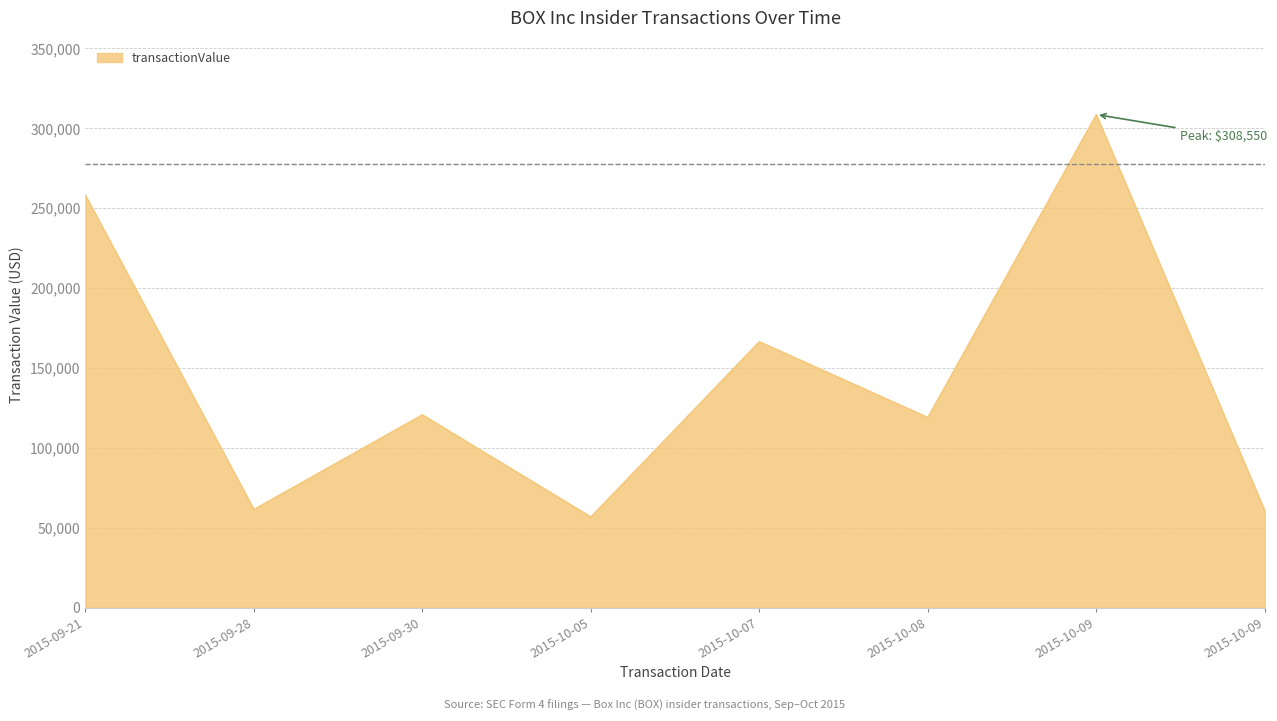

Which series has the largest total across all categories?

transactionValue